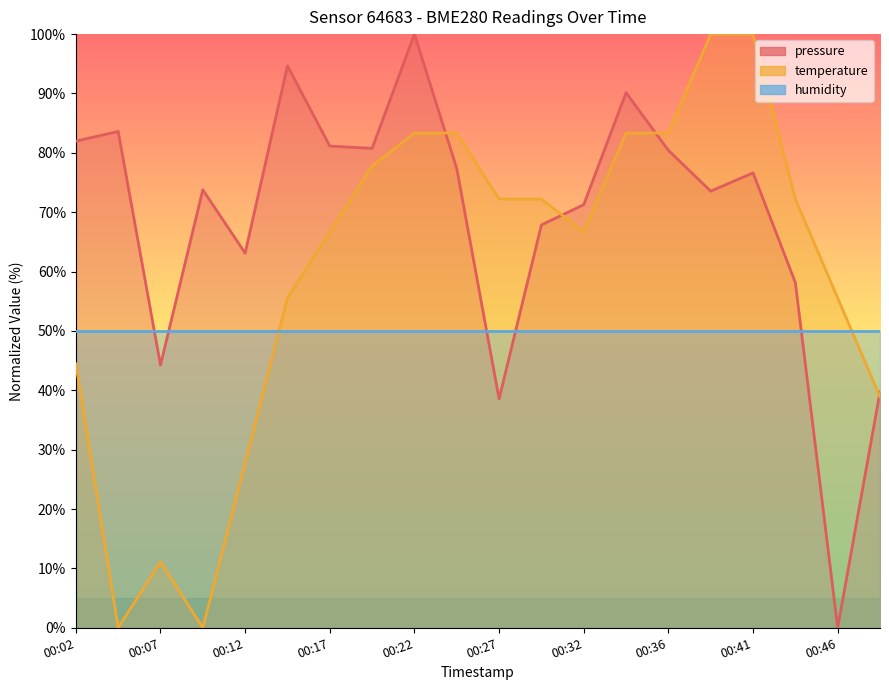

The temperature series shows 0.0 at 2023-04-09T00:09:44. True or false?

True